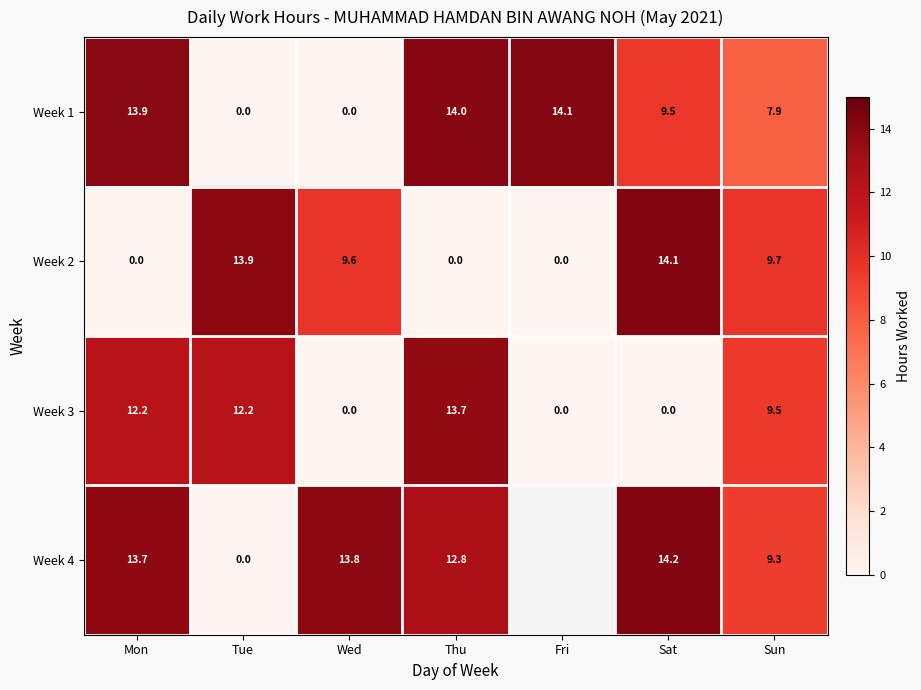

Count the number of categories in the chart.

7